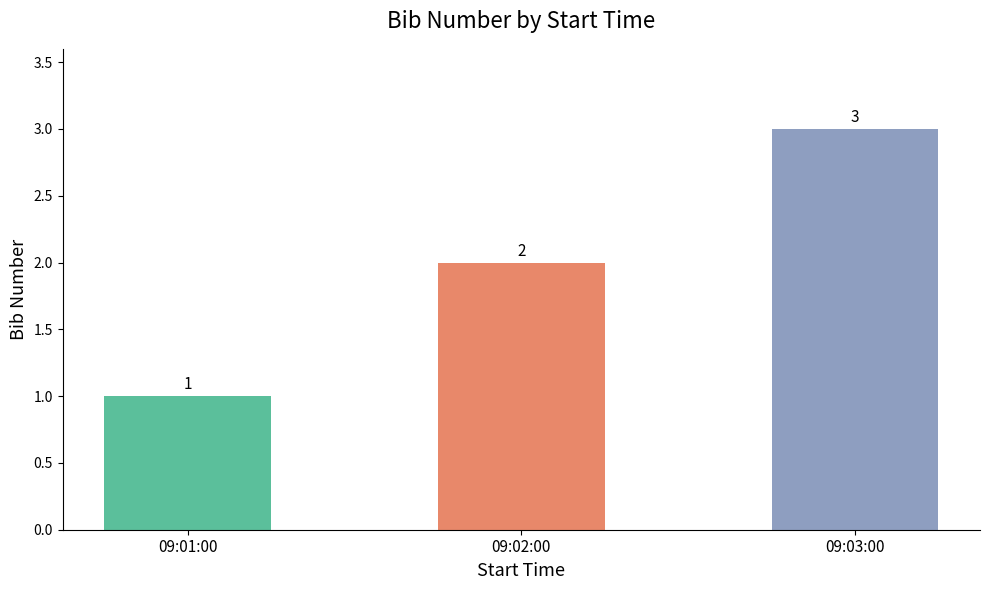

Is it true that the value at 09:01:00 is 2?

False